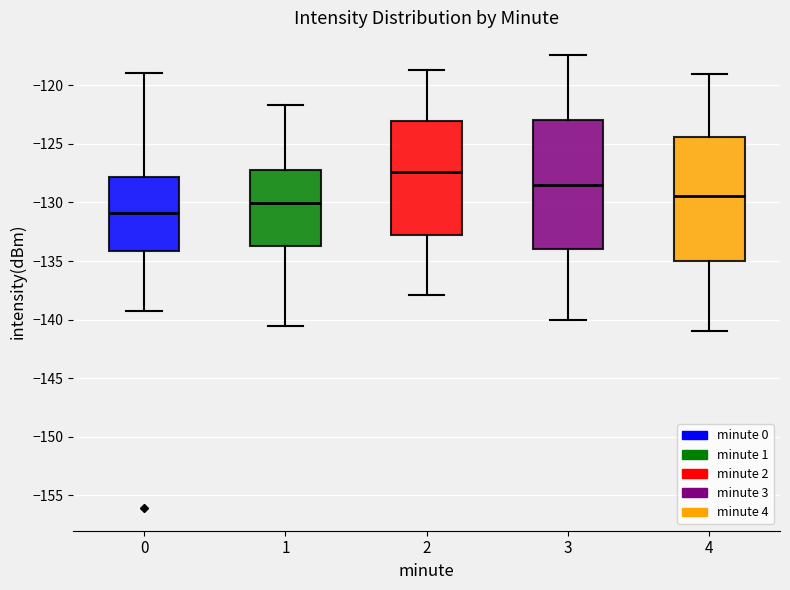

Which box's median line is the highest?

2